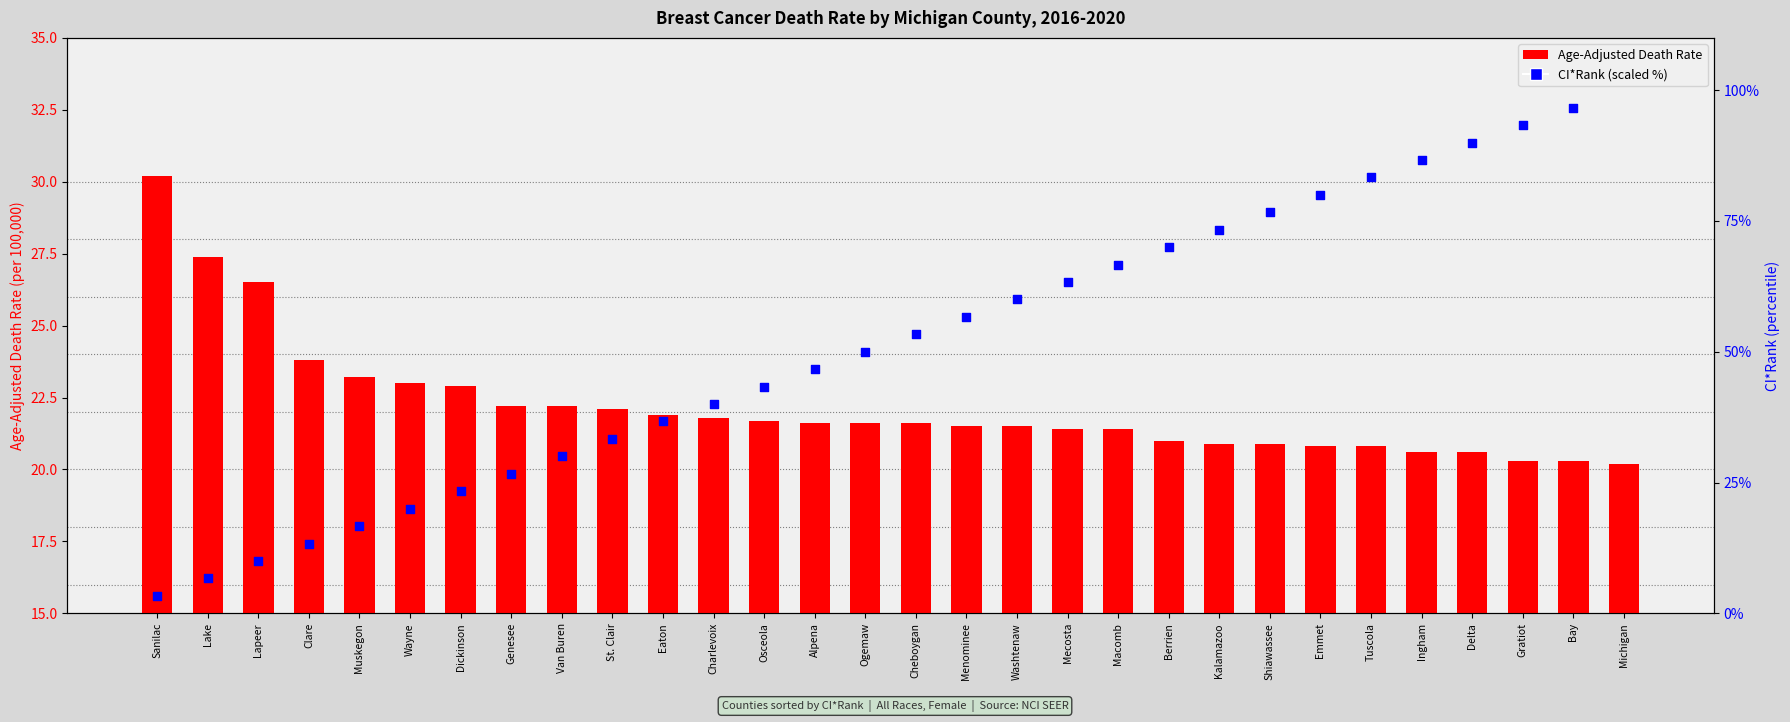

What is the total value across all series at Emmet?

100.8